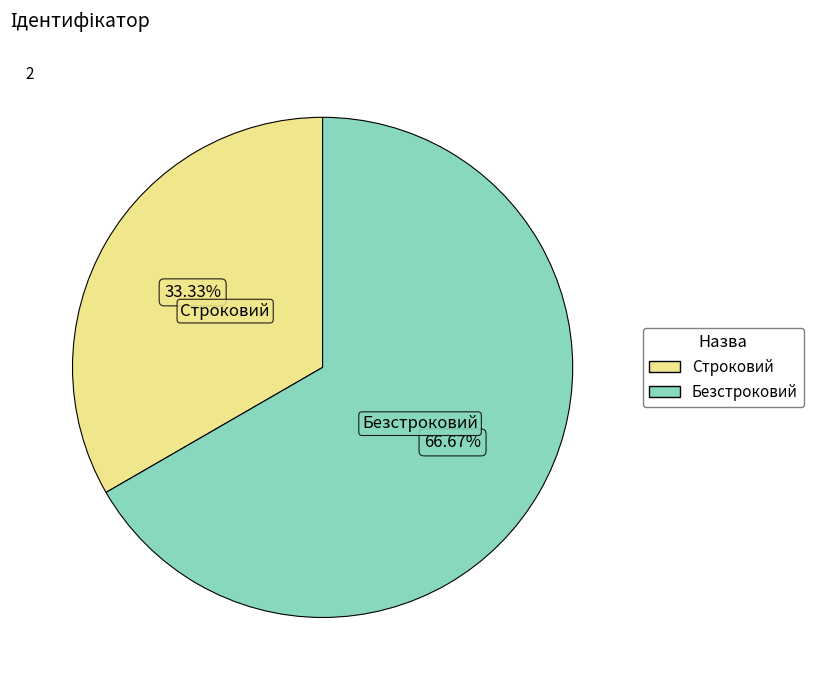

True or false: Безстроковий accounts for 72% of the total.

False